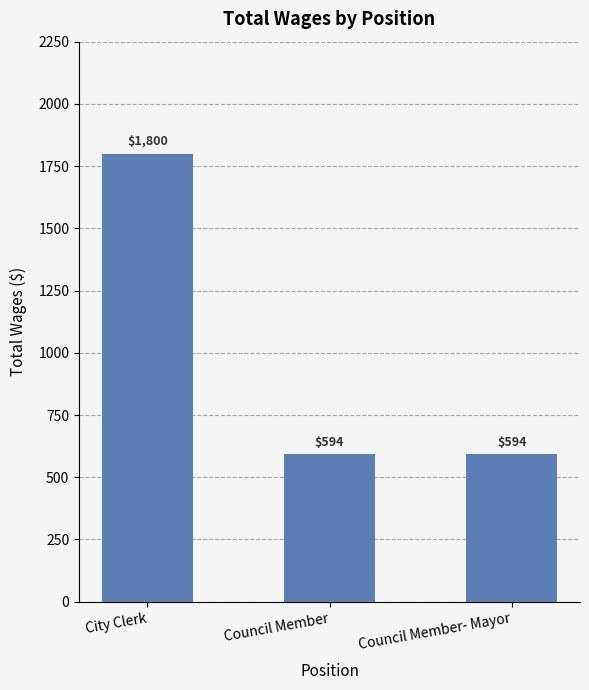

What is the greatest value displayed?

1800